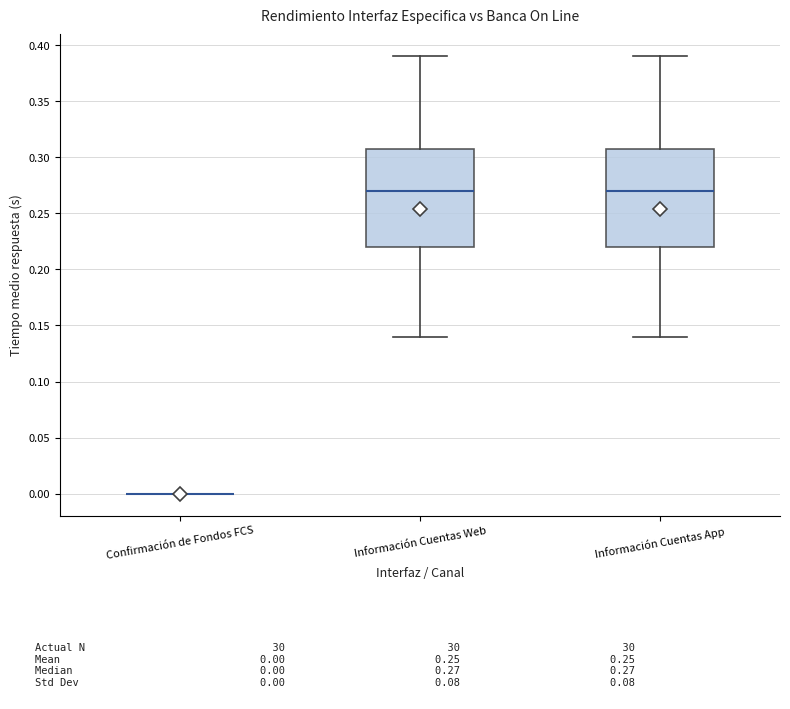

Reading left to right, transcribe this box plot: for each box, give where its median line is, the range the box spans, and where its two whiskers end, as read against the y-axis. The values are not printed on the chart, so give them approximately, as read against the axis.

Confirmación de Fondos FCS: box collapsed to a line at 0.00, whiskers 0.00 to 0.00
Información Cuentas Web: median 0.27, box 0.22 to 0.31, whiskers 0.14 to 0.39
Información Cuentas App: median 0.27, box 0.22 to 0.31, whiskers 0.14 to 0.39